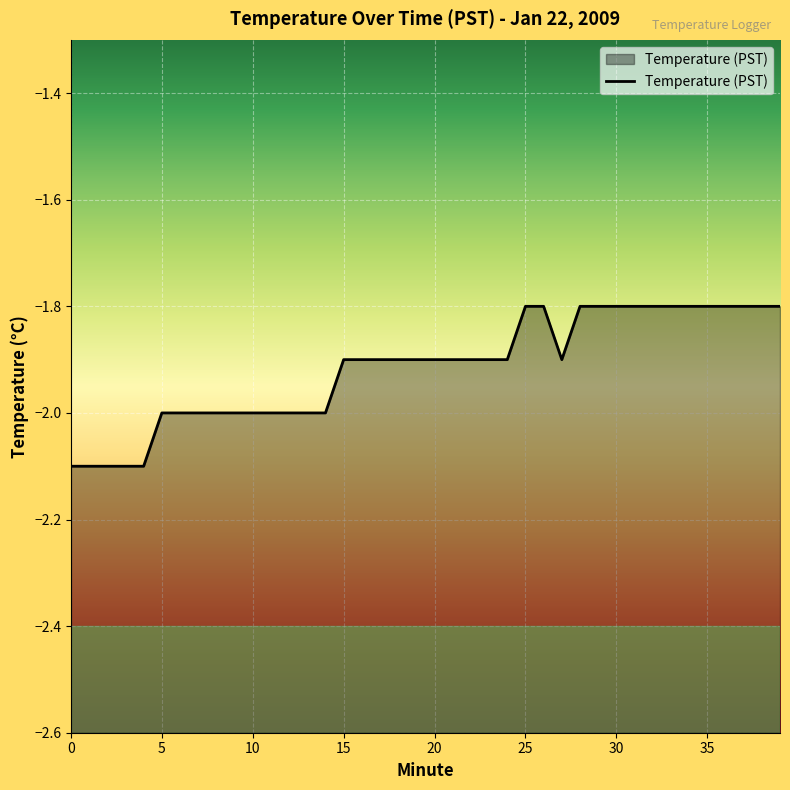

Reading left to right, what are all the values shown in this chart?

-2.1	-2.1	-2.1	-2.1	-2.1	-2.0	-2.0	-2.0	-2.0	-2.0	-2.0	-2.0	-2.0	-2.0	-2.0	-1.9	-1.9	-1.9	-1.9	-1.9	-1.9	-1.9	-1.9	-1.9	-1.9	-1.8	-1.8	-1.9	-1.8	-1.8	-1.8	-1.8	-1.8	-1.8	-1.8	-1.8	-1.8	-1.8	-1.8	-1.8